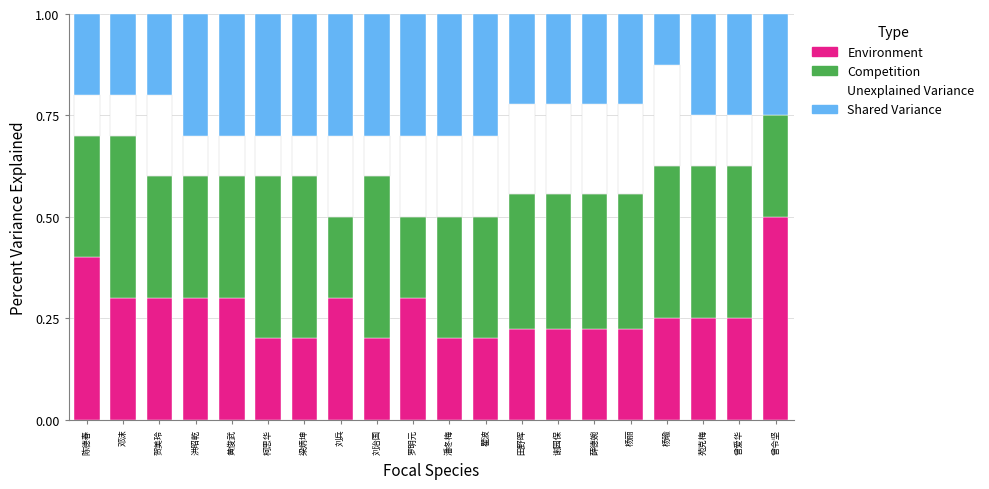

What is the total value across all series at 杨丽?

1.0